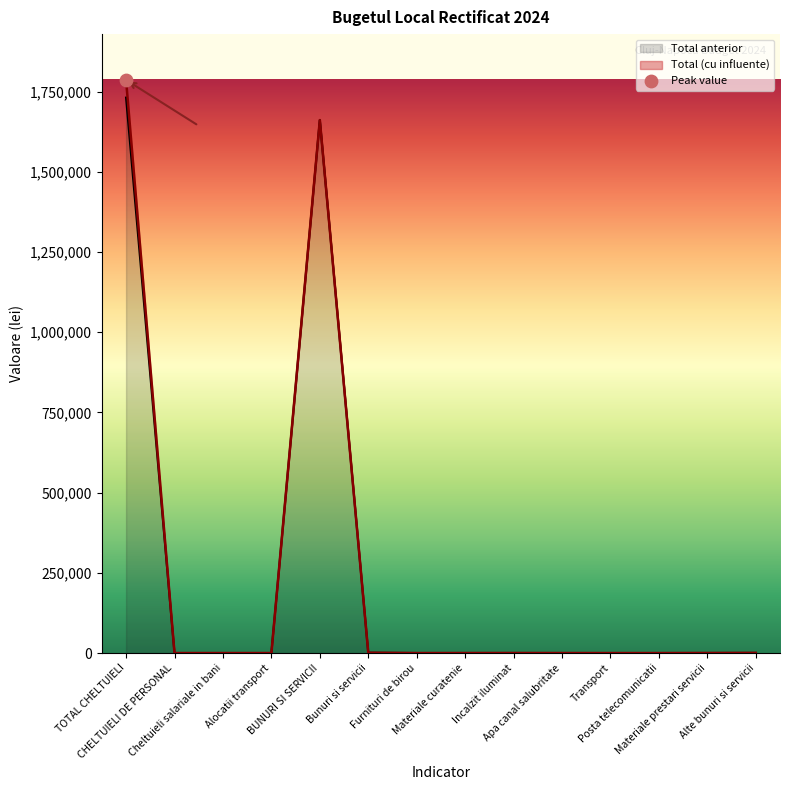

What is the total value across all series at Materiale prestari servicii?

350